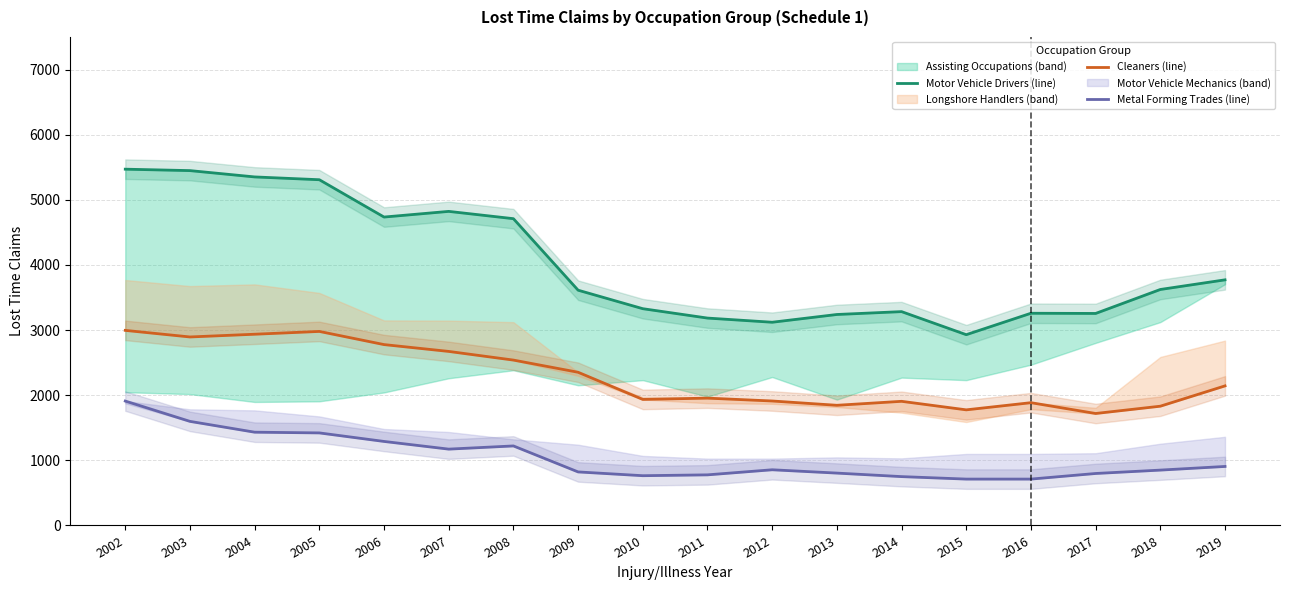

At which category is the sum across all series the highest?

2002